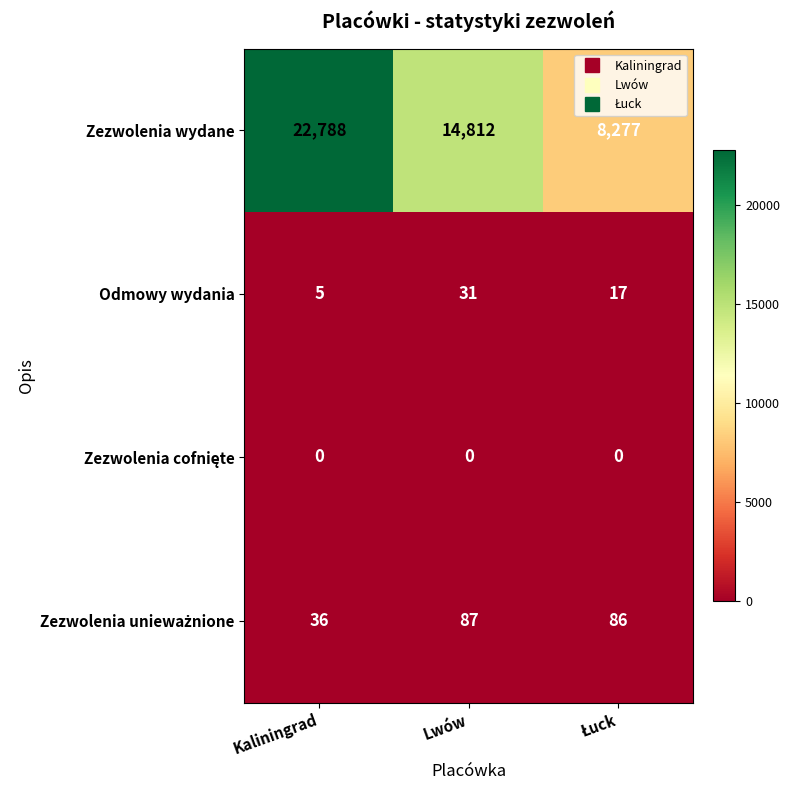

What is the highest value of the Zezwolenia wydane series?

22788